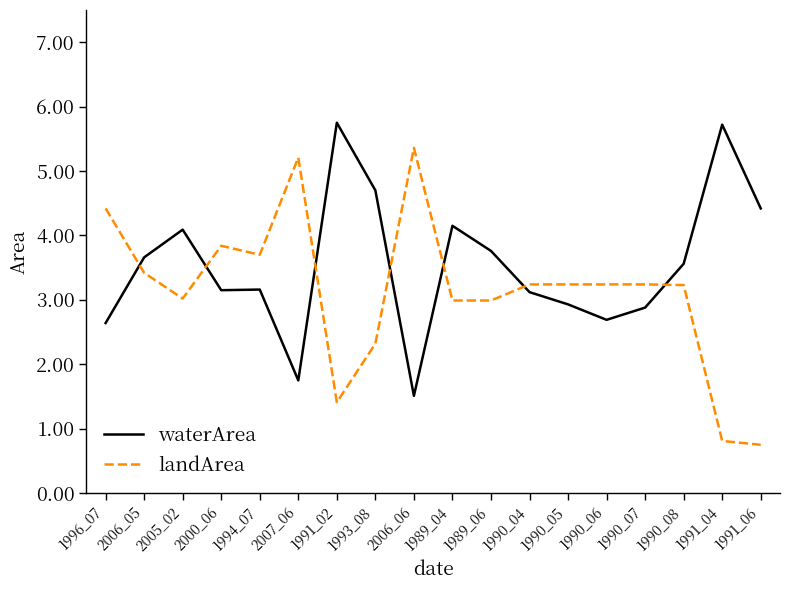

What is the difference between the maximum and minimum values in the landArea series?

4.6